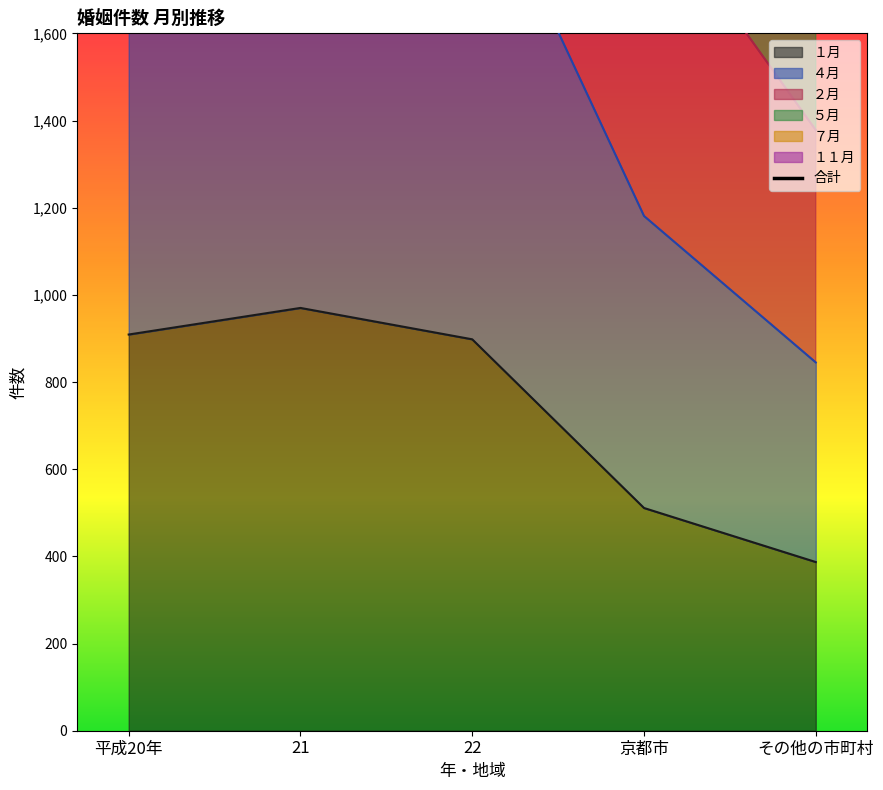

Reading left to right, what are all the values shown in this chart?

平成20年=7157	21=7001	22=6830	京都市=4011	その他の市町村=2819